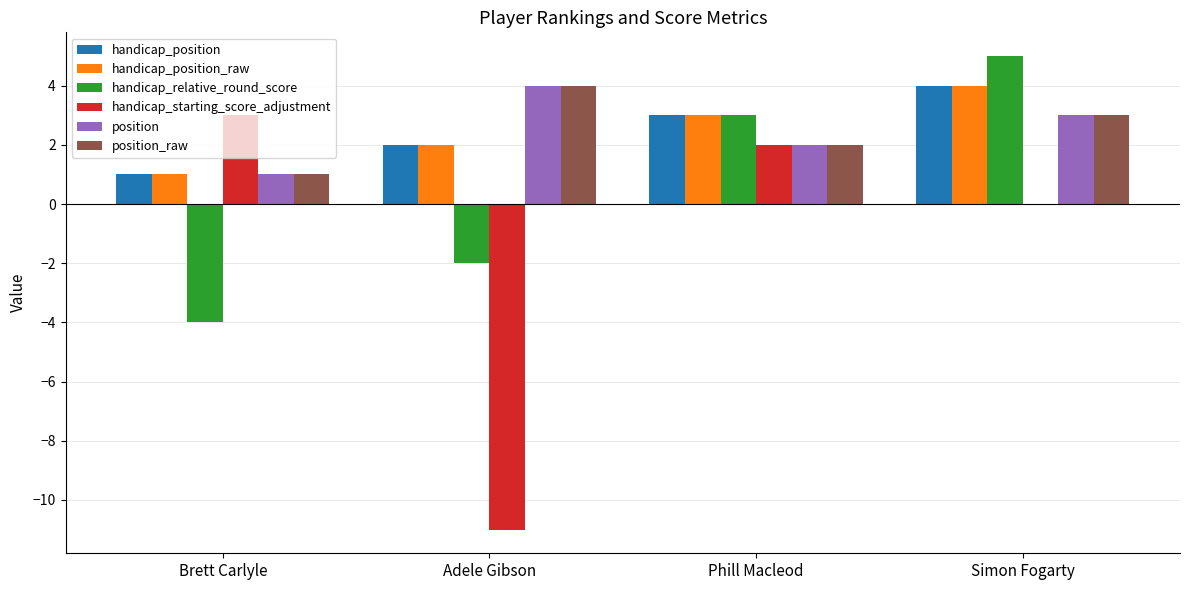

What is the maximum value shown in the chart?

5